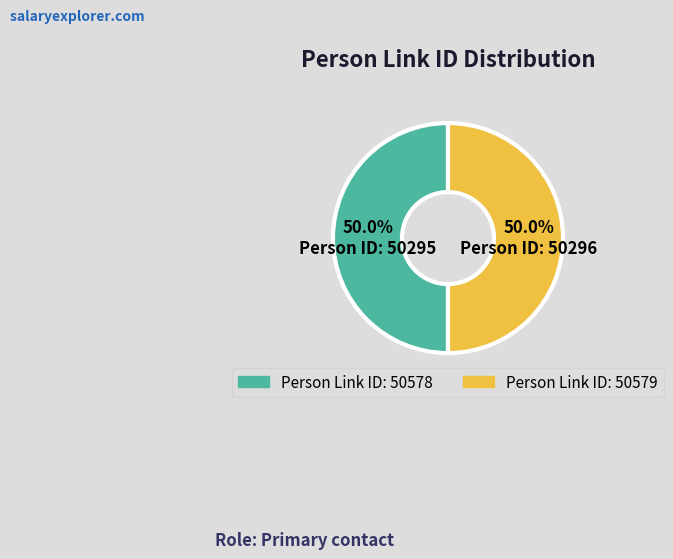

Count the number of slices in the pie.

2